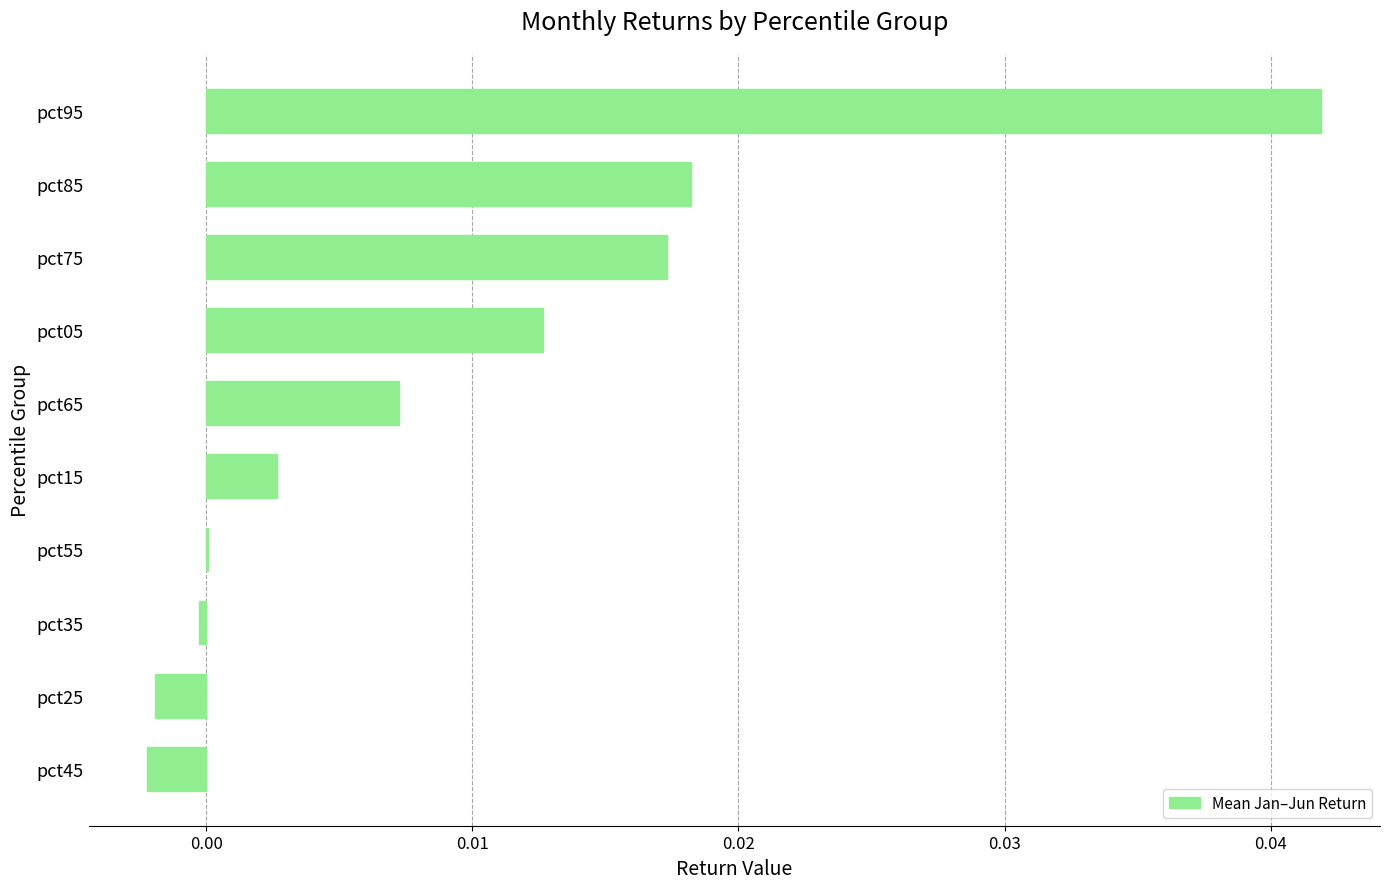

The value at pct25 is -0.0. True or false?

True